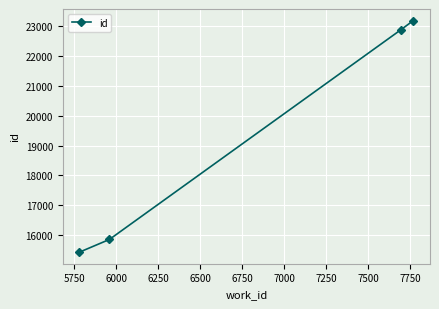

What is the difference between the second highest and minimum values?

7456